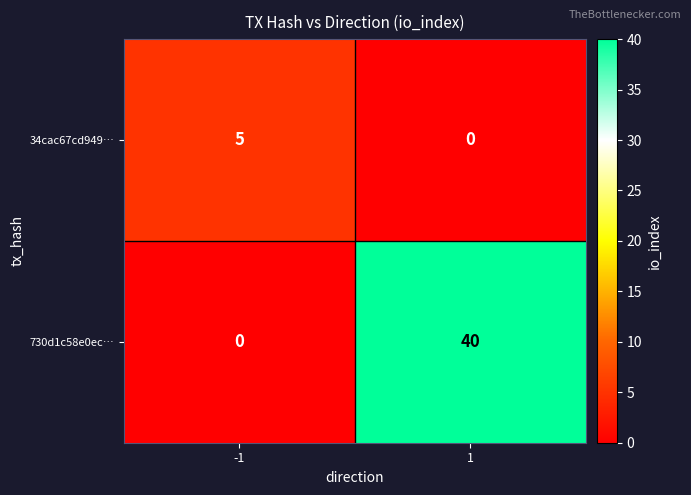

Rank the series by their average value, from highest to lowest.

730d1c58e0ec…, 34cac67cd949…